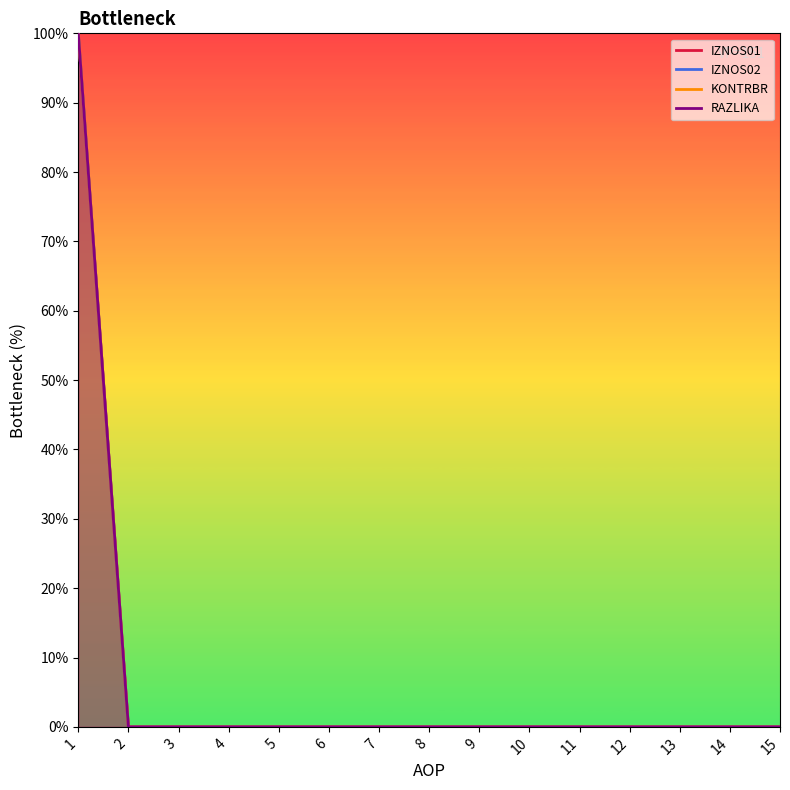

Does the chart display data point markers on the line(s)?

No